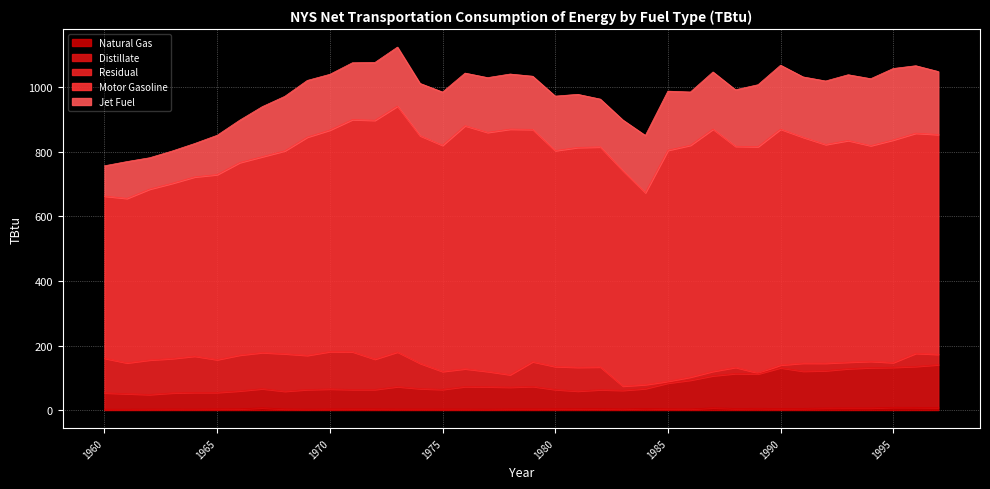

How many values in the Jet Fuel series are below 170?

19